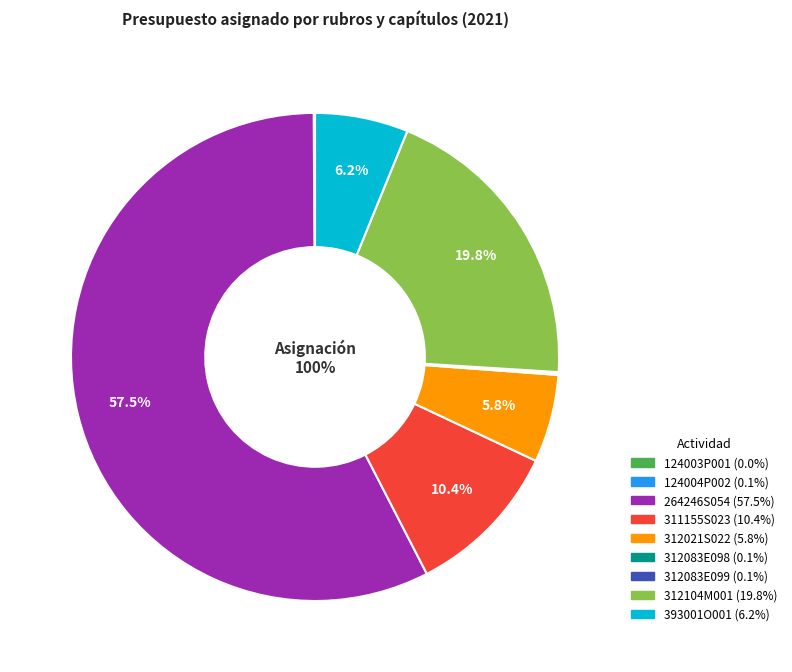

What is the largest slice in the pie chart?

264246S054